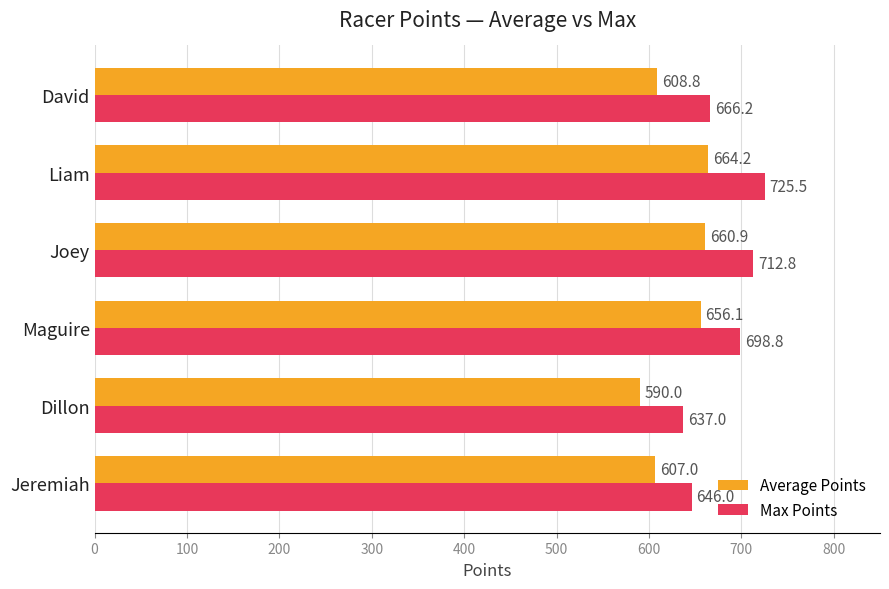

Which series has the largest total across all categories?

Max Points